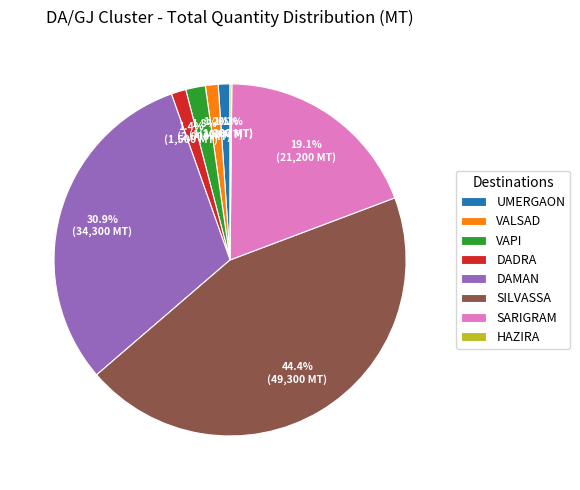

Which slice is the largest?

SILVASSA